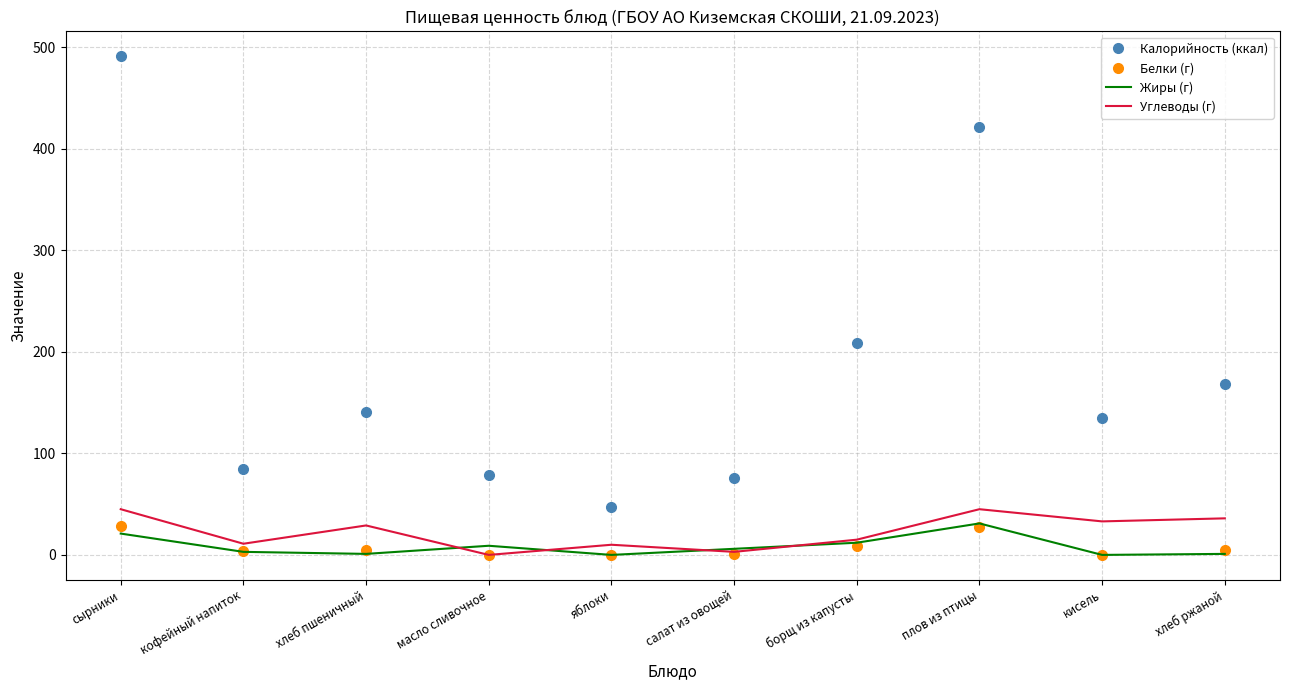

At how many categories does at least one series exceed 316?

2